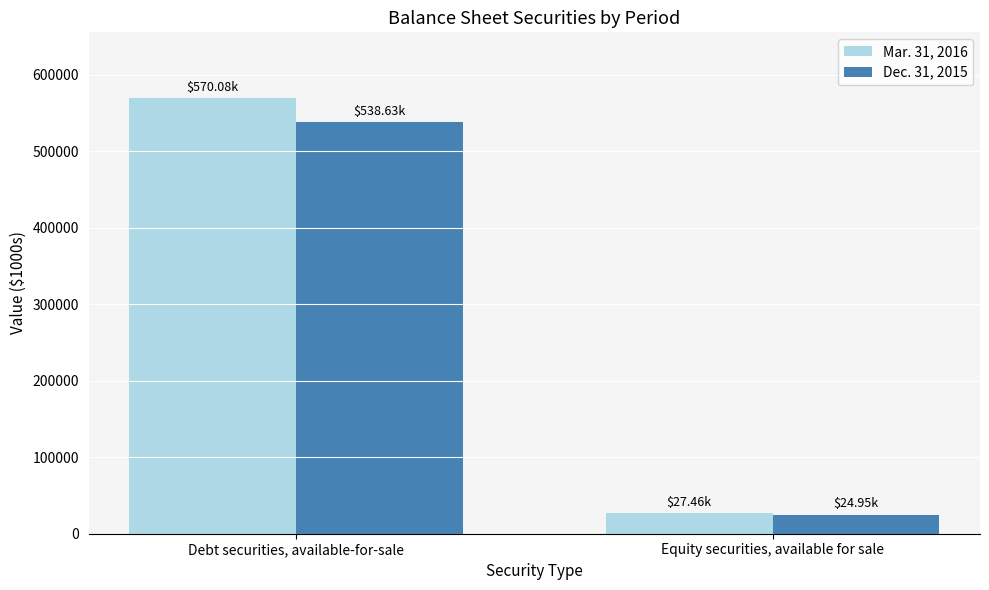

Which series has the widest spread of values?

Mar. 31, 2016